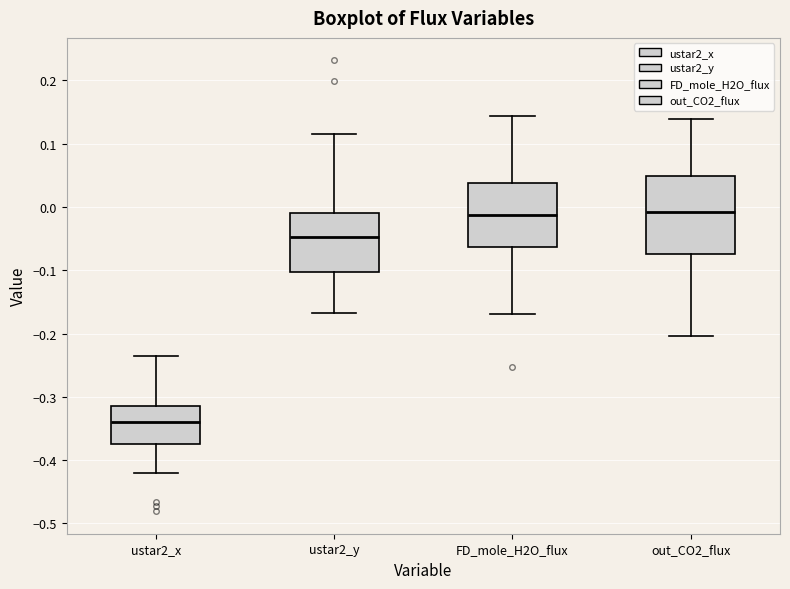

Comparing the boxes themselves (not the whiskers), which one is the tallest?

out_CO2_flux